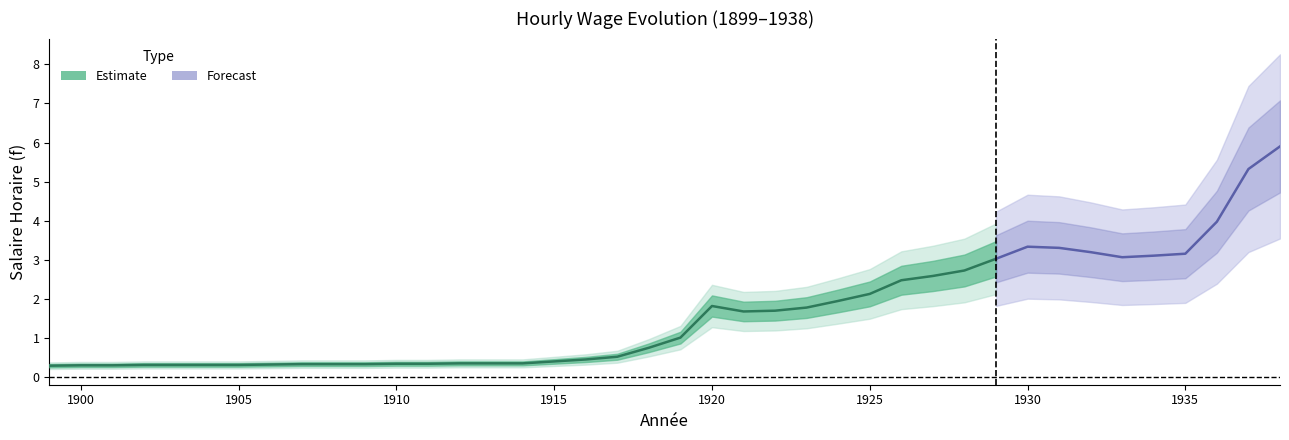

Read the value at 1936.

4.0